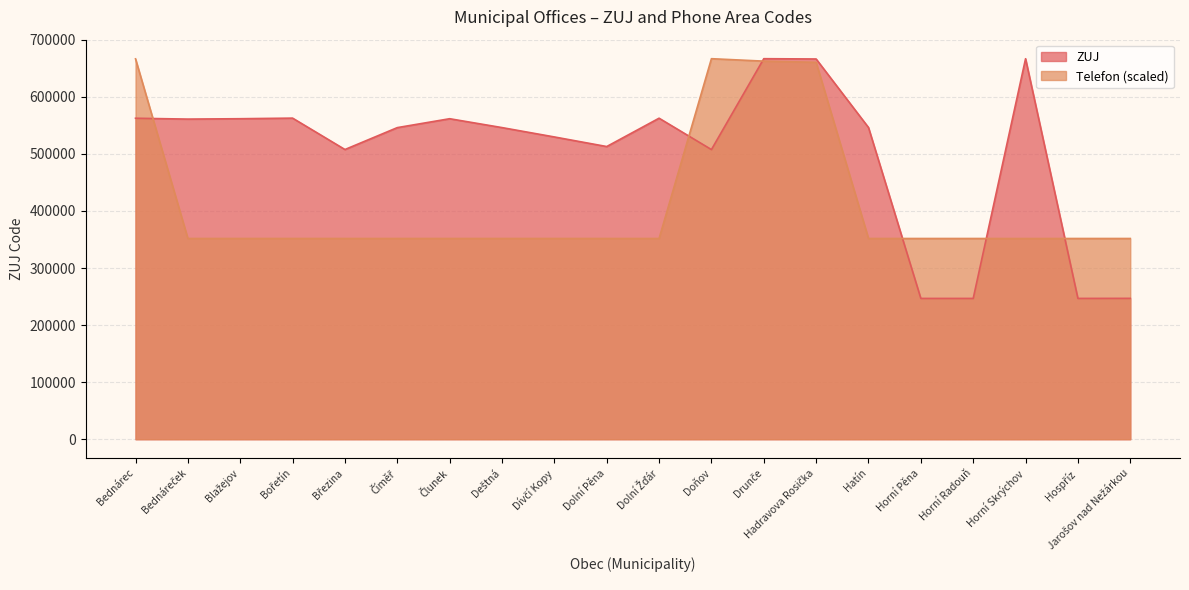

List the labels in order of Telefon value, smallest first.

Horní Skrýchov, Dolní Žďár, Deštná, Březina, Dolní Pěna, Horní Pěna, Číměř, Hatín, Horní Radouň, Dívčí Kopy, Jarošov nad Nežárkou, Člunek, Hospříz, Blažejov, Bednáreček, Bořetín, Hadravova Rosička, Drunče, Bednárec, Doňov